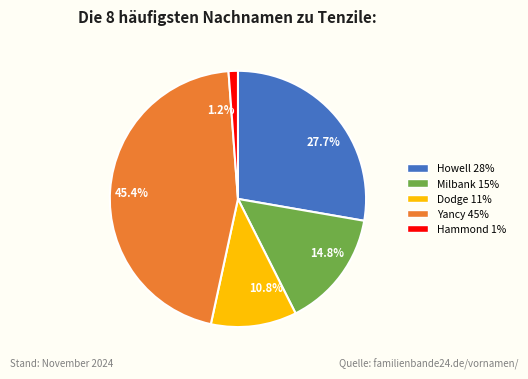

Is the sum of 14.8% and 1.2% greater than half?

No